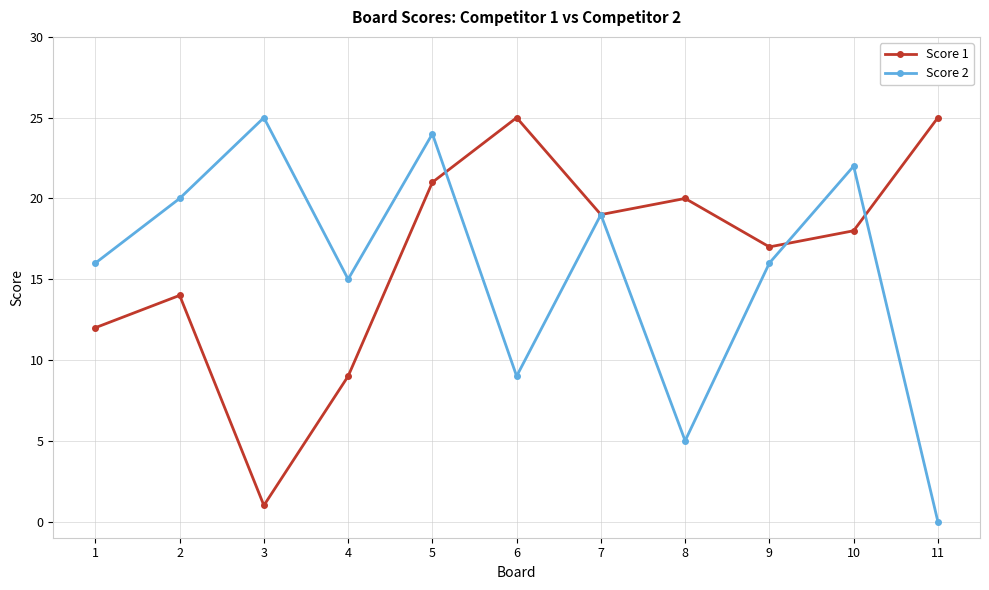

After their last crossing, which series has the higher values: Score 1 or Score 2?

Score 1